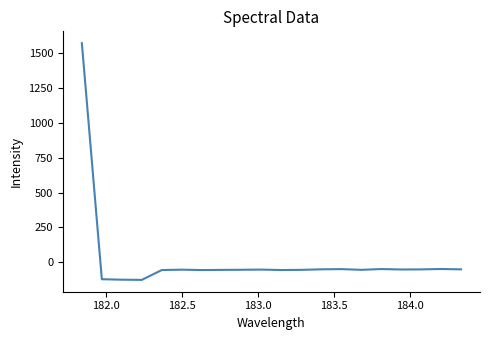

What is the smallest value displayed?

-125.8